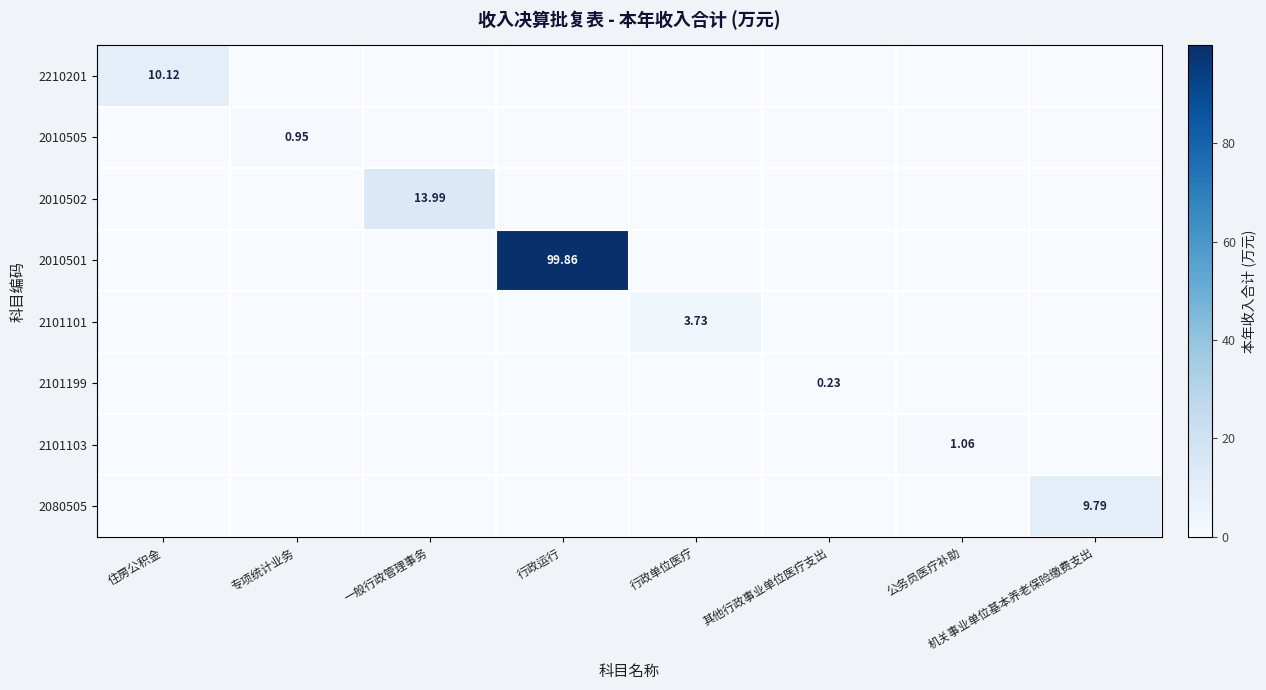

True or false: 2210201 has a value of 6.4 at 行政单位医疗.

False